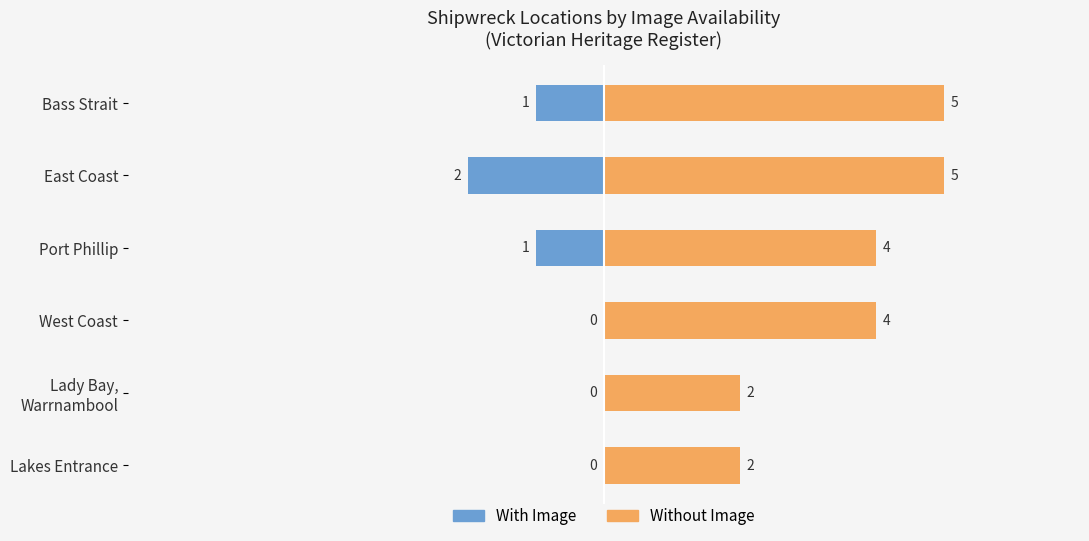

How many negative values does the With Image series have?

3